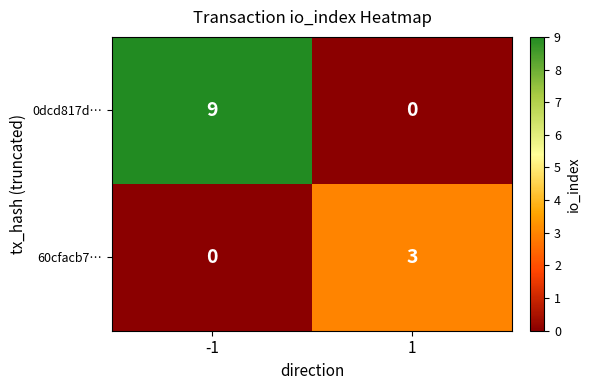

At how many categories does at least one series exceed 4?

1